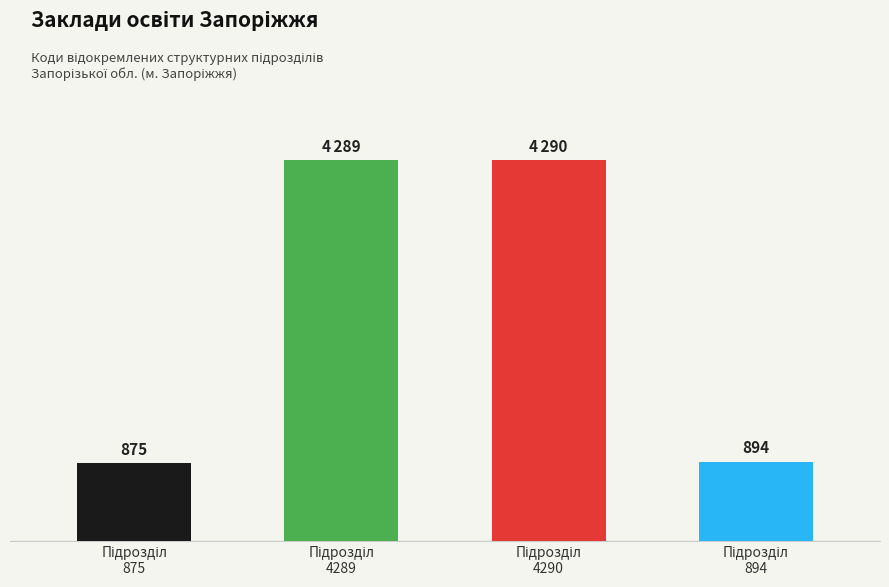

Does the chart contain any negative values?

No